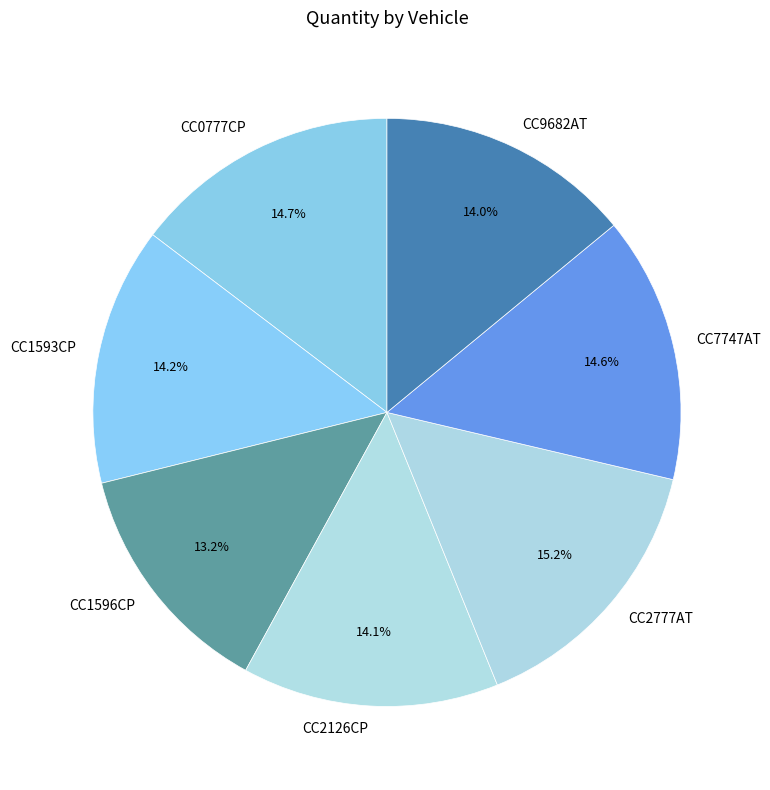

Approximately how many times larger is the value at СС9682АТ compared to СС2126СР?

1.0